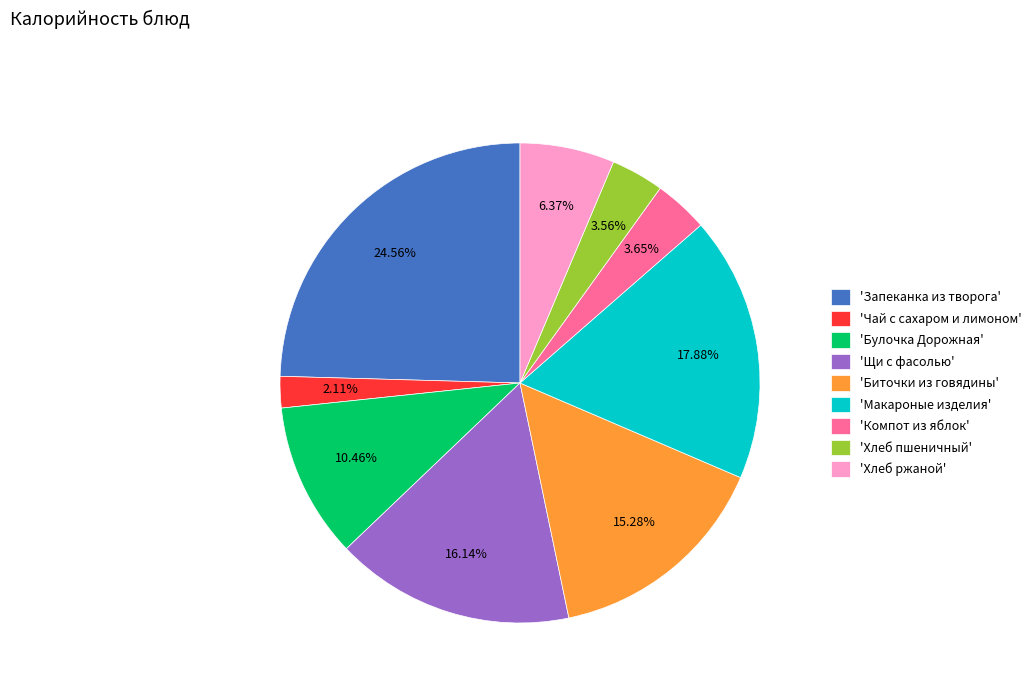

Approximately how many times larger is the value at 'Хлеб пшеничный' compared to 'Булочка Дорожная'?

0.3